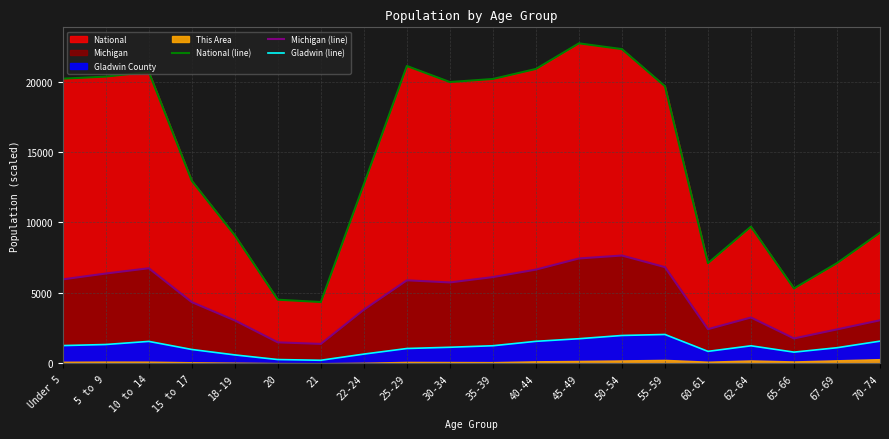

Reading right to left, list all the values displayed in this chart.

National (line): 70-74=9278.2	67-69=7115.4	65-66=5319.9	62-64=9704.2	60-61=7113.7	55-59=19664.8	50-54=22298.1	45-49=22708.6	40-44=20891.0	35-39=20179.6	30-34=19962.1	25-29=21101.8	22-24=12712.6	21=4354.3	20=4519.1	18-19=9086.1	15 to 17=12954.3	10 to 14=20677.2	5 to 9=20348.7	Under 5=20201.4
Michigan (line): 70-74=3060.8	67-69=2413.1	65-66=1773.1	62-64=3257.4	60-61=2430.7	55-59=6831.9	50-54=7654.5	45-49=7445.8	40-44=6654.8	35-39=6124.9	30-34=5745.7	25-29=5895.8	22-24=3812.4	21=1384.8	20=1493.5	18-19=3048.2	15 to 17=4347.8	10 to 14=6752.2	5 to 9=6377.8	Under 5=5962.9
Gladwin (line): 70-74=1580.0	67-69=1113.0	65-66=801.0	62-64=1250.0	60-61=855.0	55-59=2054.0	50-54=1982.0	45-49=1752.0	40-44=1567.0	35-39=1254.0	30-34=1146.0	25-29=1058.0	22-24=662.0	21=224.0	20=274.0	18-19=603.0	15 to 17=989.0	10 to 14=1562.0	5 to 9=1342.0	Under 5=1265.0